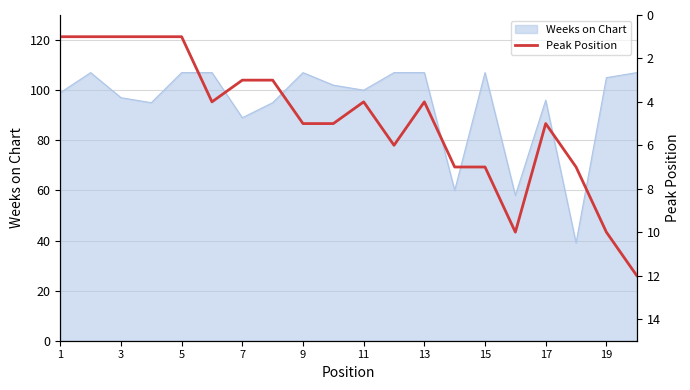

What is the maximum value for Weeks on Chart?

107